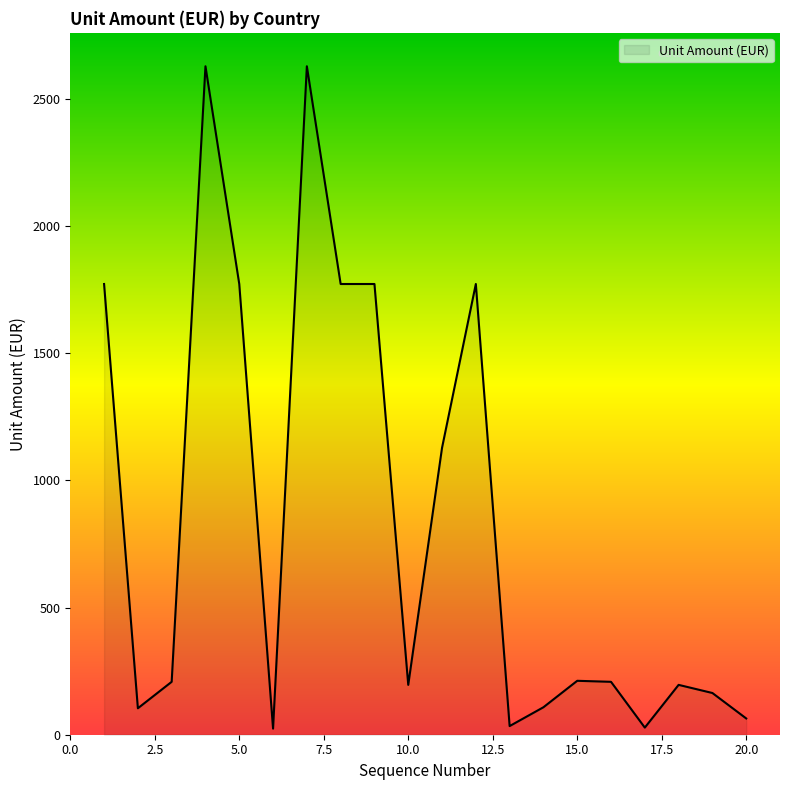

What is the sum of all values?

16790